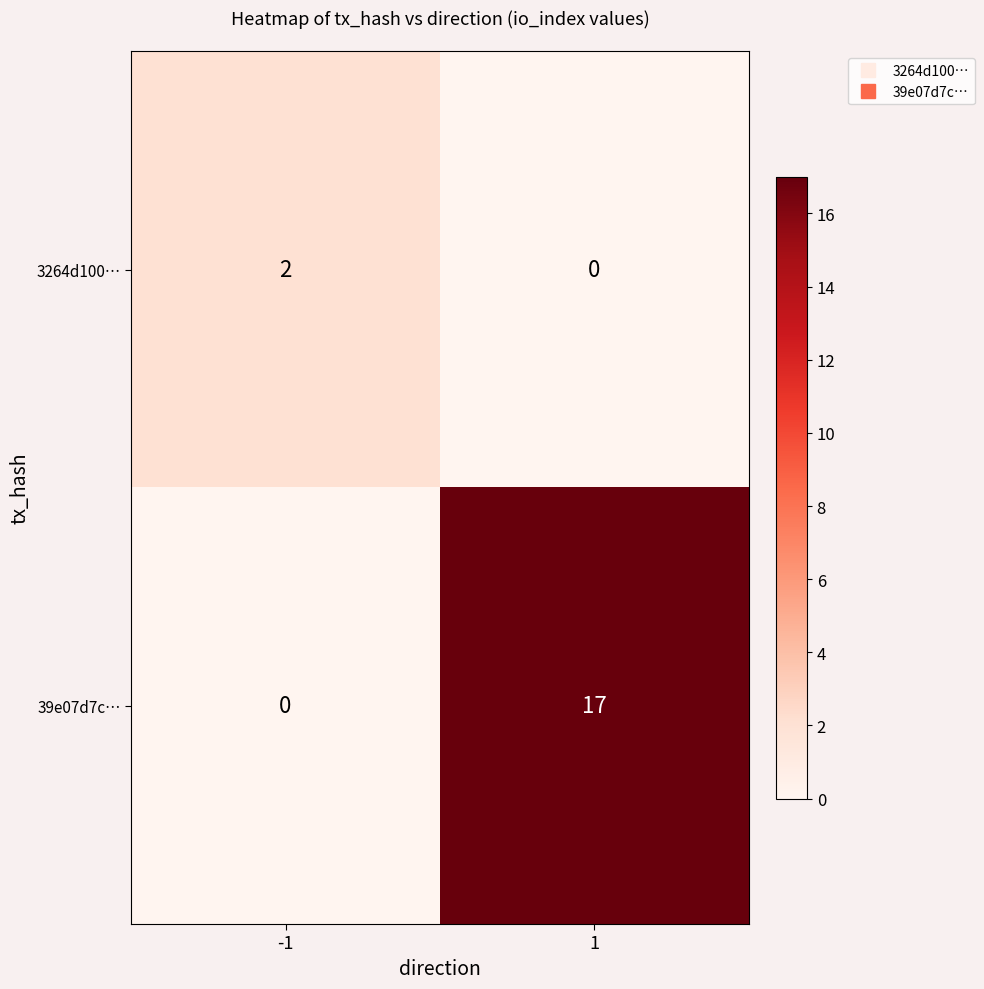

What is the sum of all 39e07d7c… values?

17